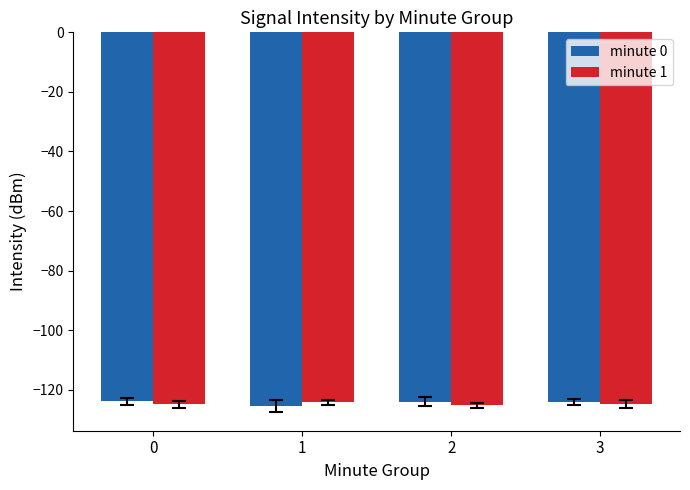

True or false: minute 1 has a value of -124.8 at 3.

True